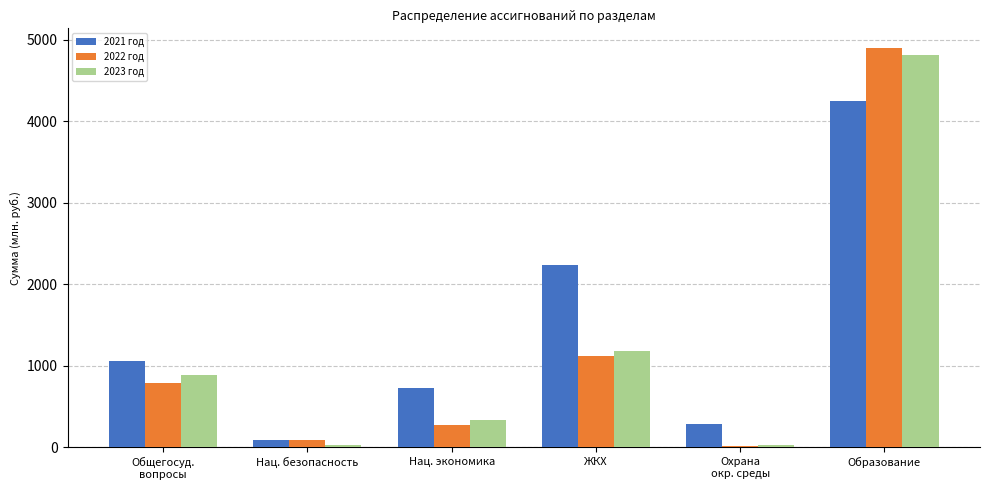

What is the difference between the highest and lowest values at ЖКХ?

1116.6